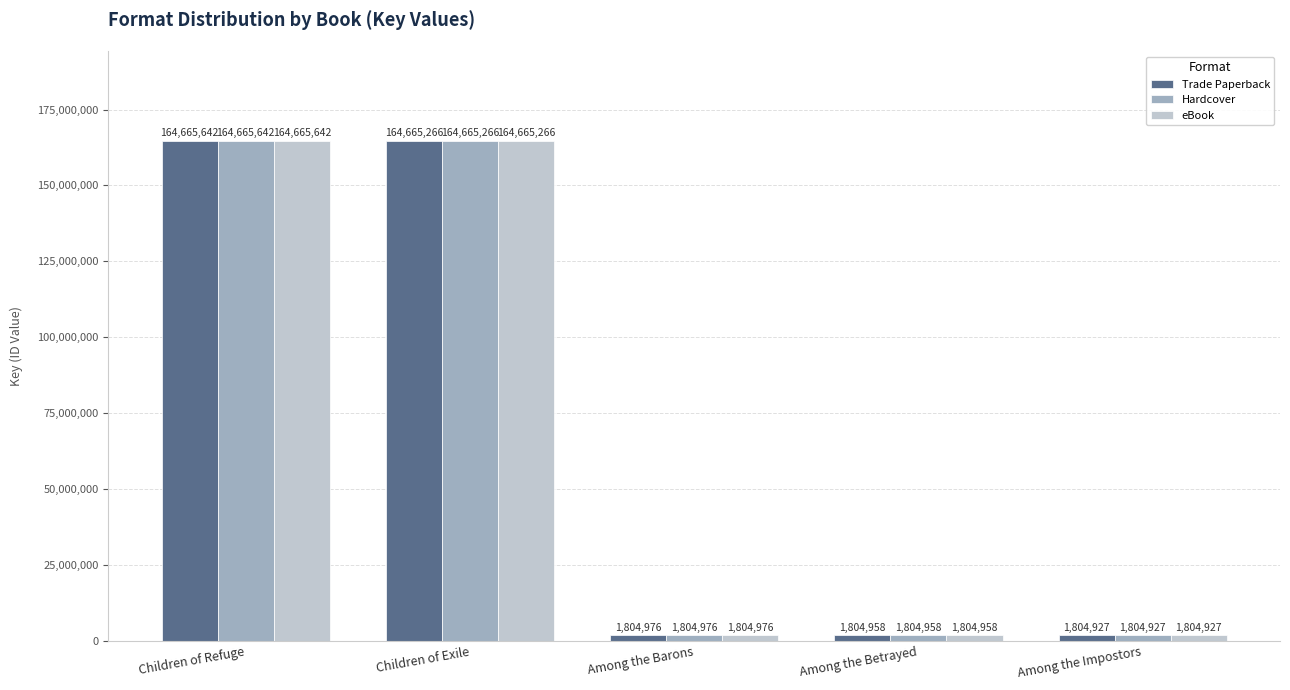

Is it true that Trade Paperback equals 1804958 at Among the Betrayed?

True